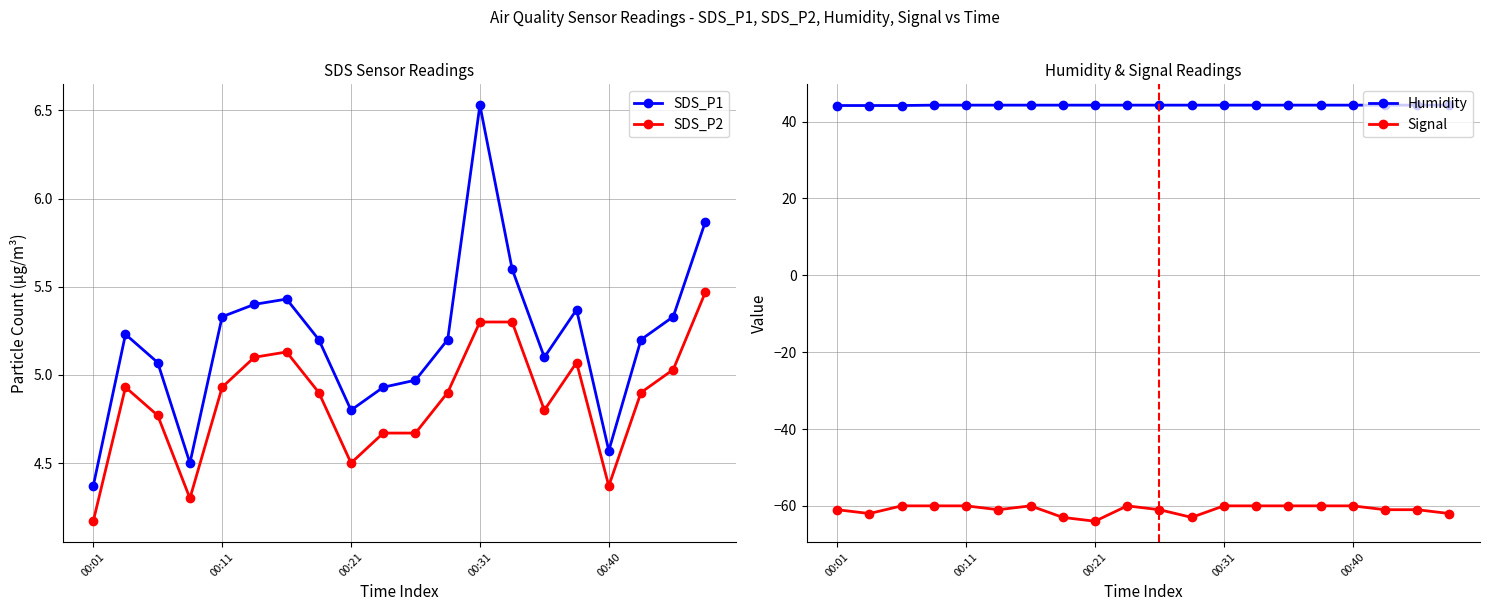

How many data points in Signal are less than -60?

10